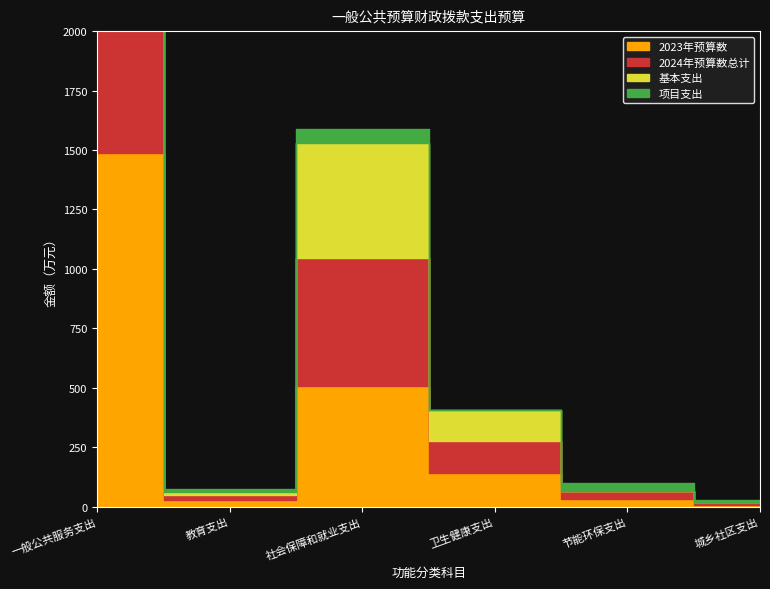

List the series in order of their peak value, lowest first.

项目支出, 基本支出, 2024年预算数总计, 2023年预算数